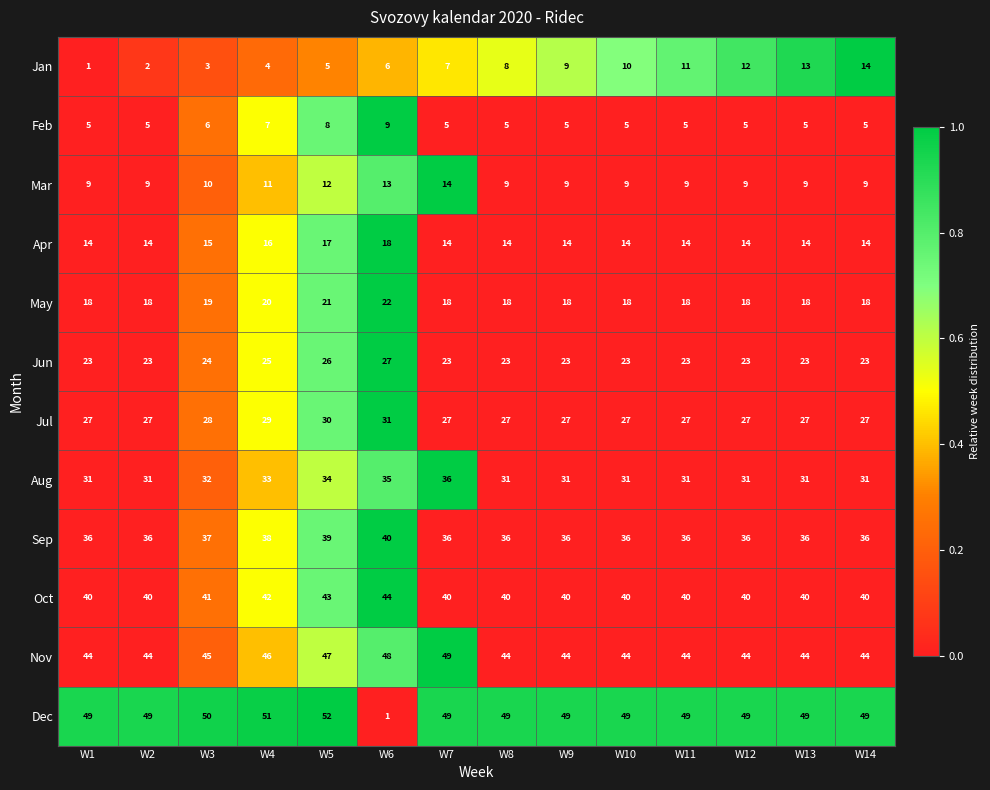

What is the sum of the Oct values at W13 and W4?

82